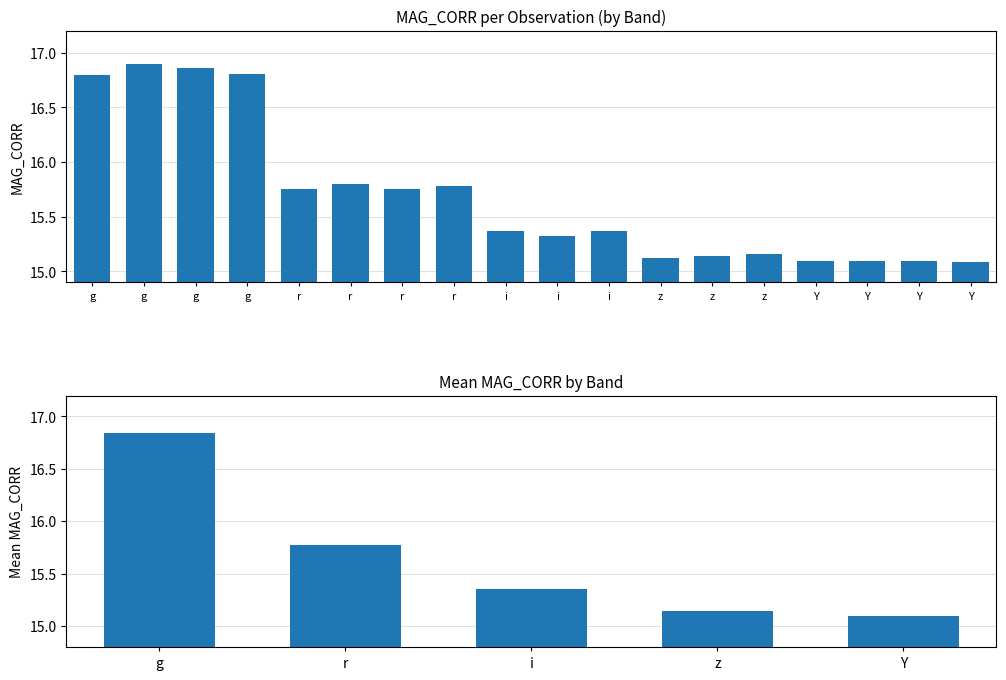

What is the difference between the maximum and minimum values?

1.8